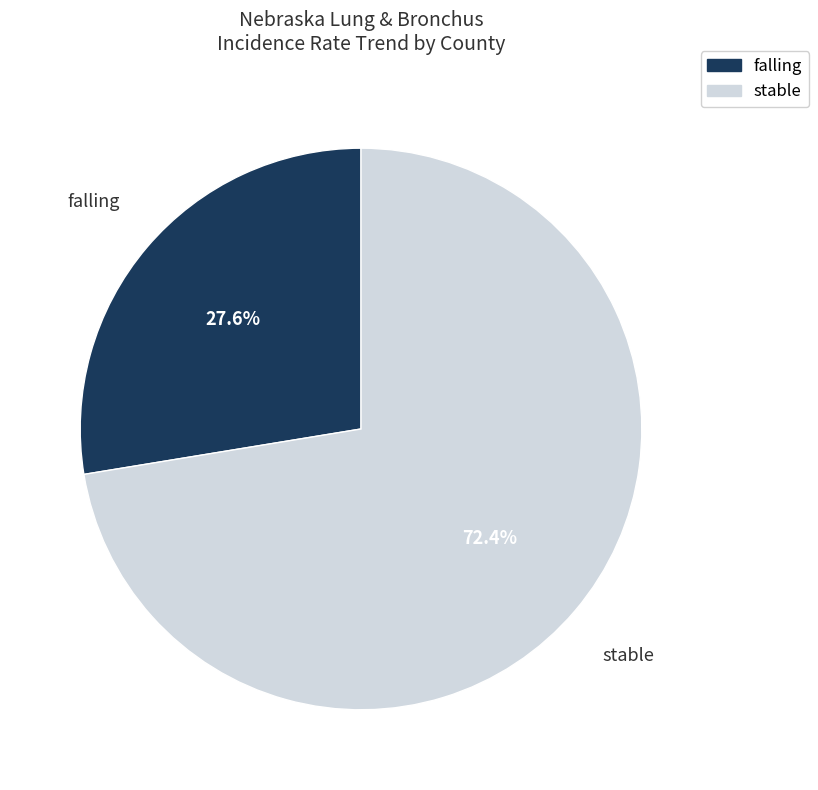

How many slices are in this pie chart?

2